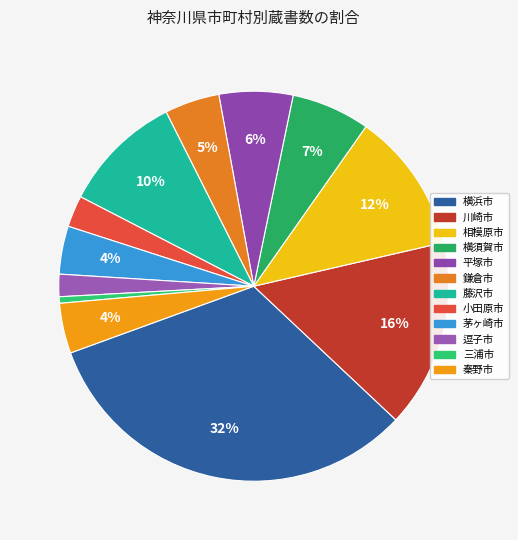

To the nearest percent, what is the average slice percentage?

8%